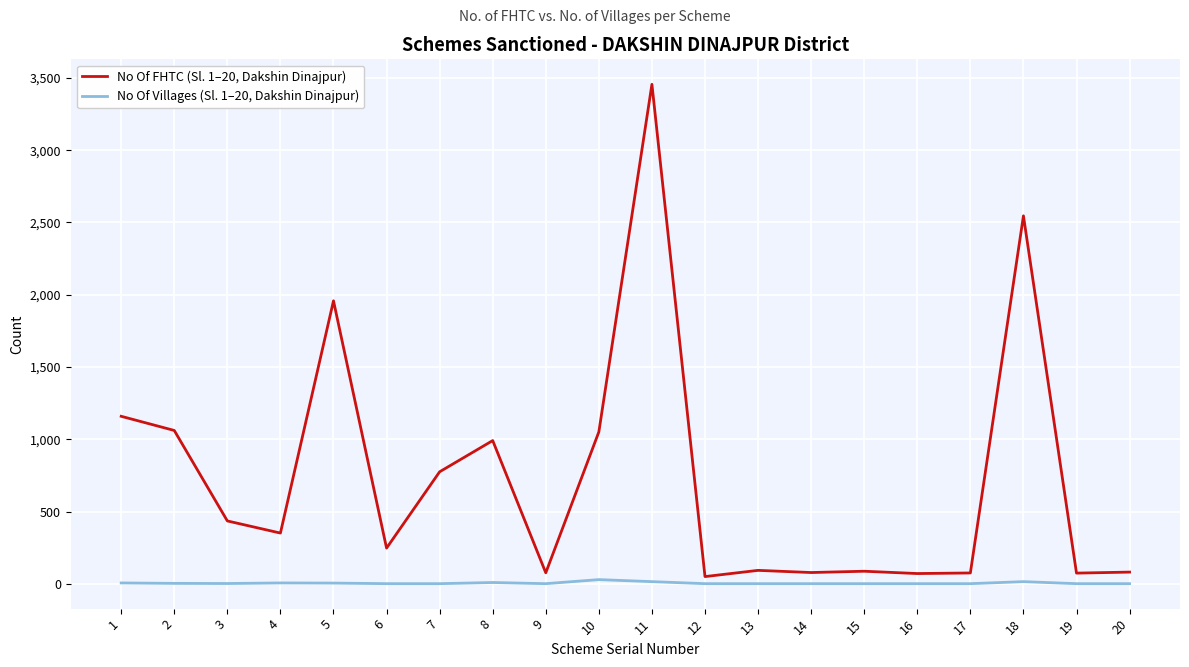

Does the chart display data point markers on the line(s)?

No